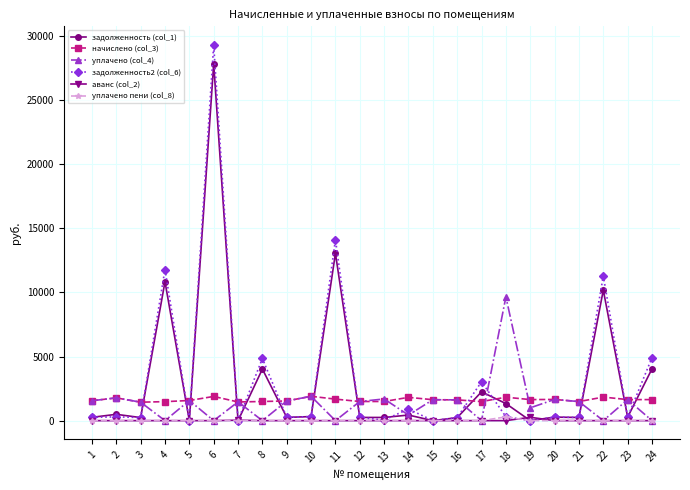

What is the maximum value shown in the chart?

29302.0